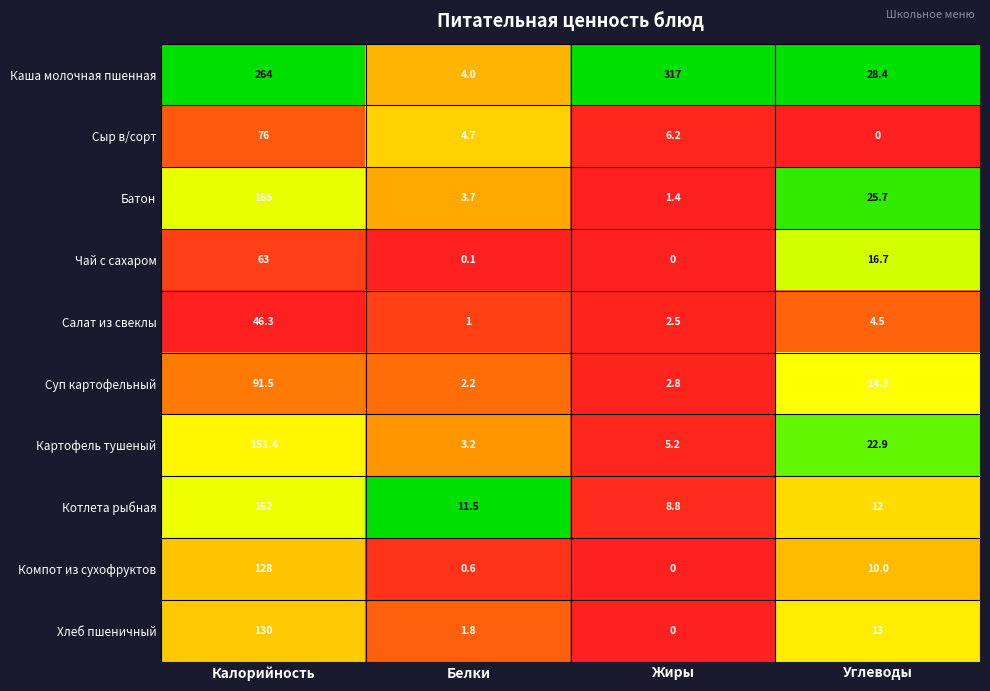

How many distinct data groups are displayed?

10